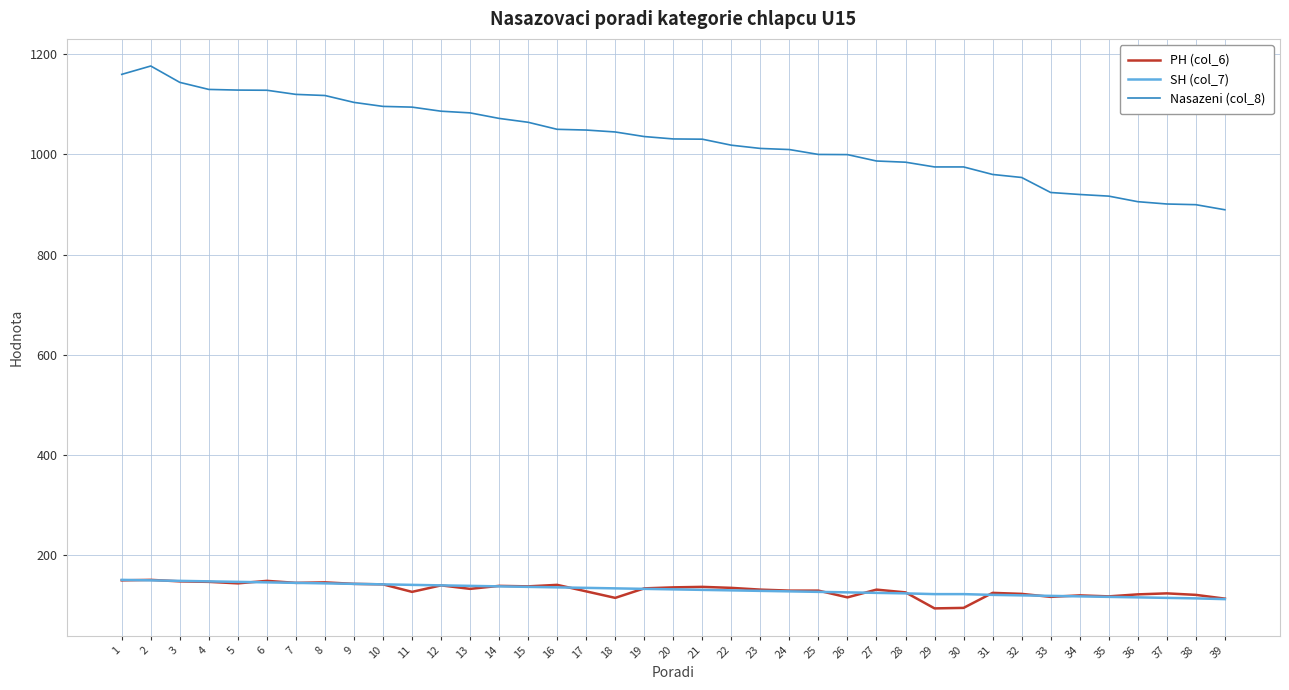

What is the approximate value of SH (col_7) at 6?

145.0